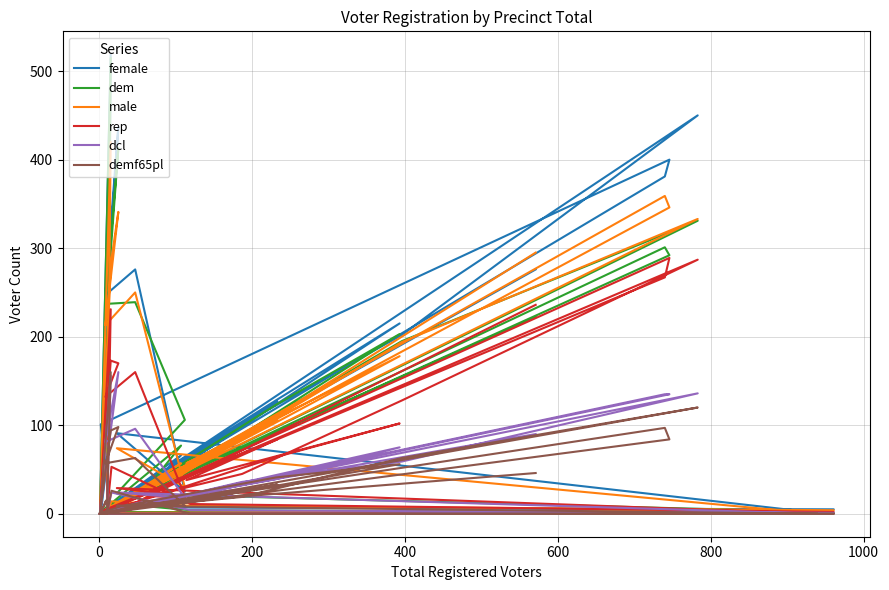

What are all the series names shown in the legend?

female, dem, male, rep, dcl, demf65pl